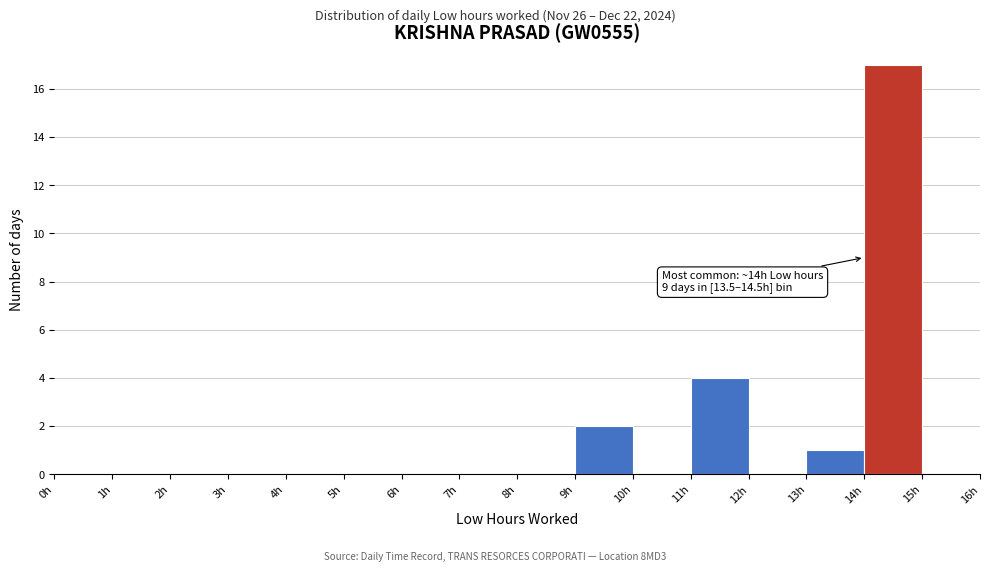

Which range on the x-axis has the tallest bar?

14 to 15